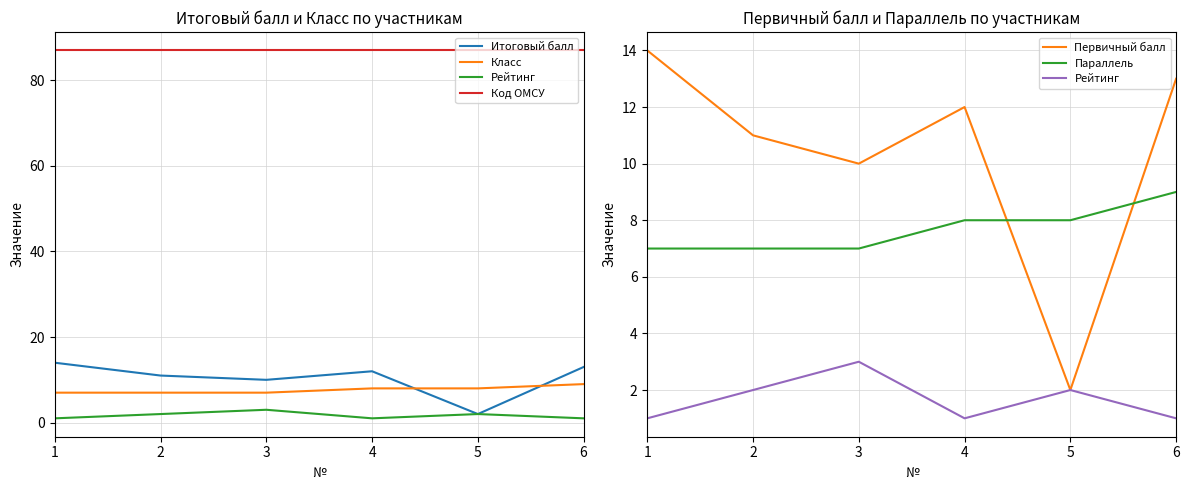

In Первичный балл, how many points are lower than both neighbors (excluding endpoints)?

2